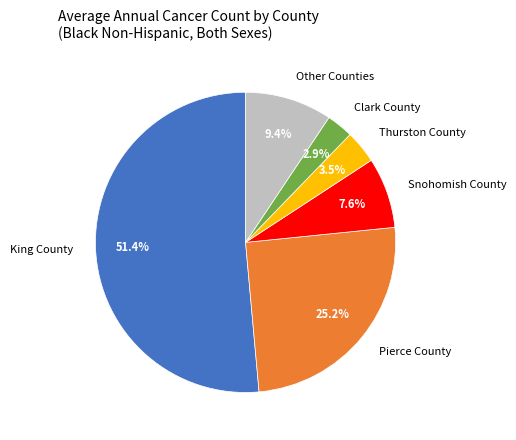

Rank the categories by value from highest to lowest.

King County, Pierce County, Other Counties, Snohomish County, Thurston County, Clark County